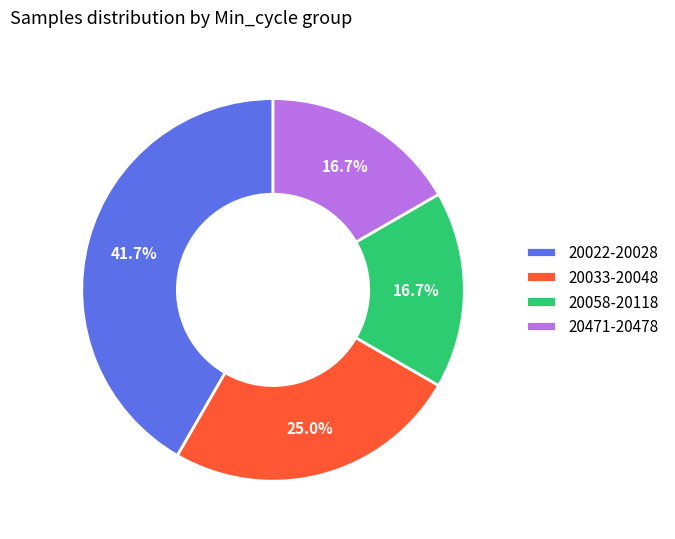

What is the ratio of the value at 20471-20478 to the value at 20058-20118?

1.0